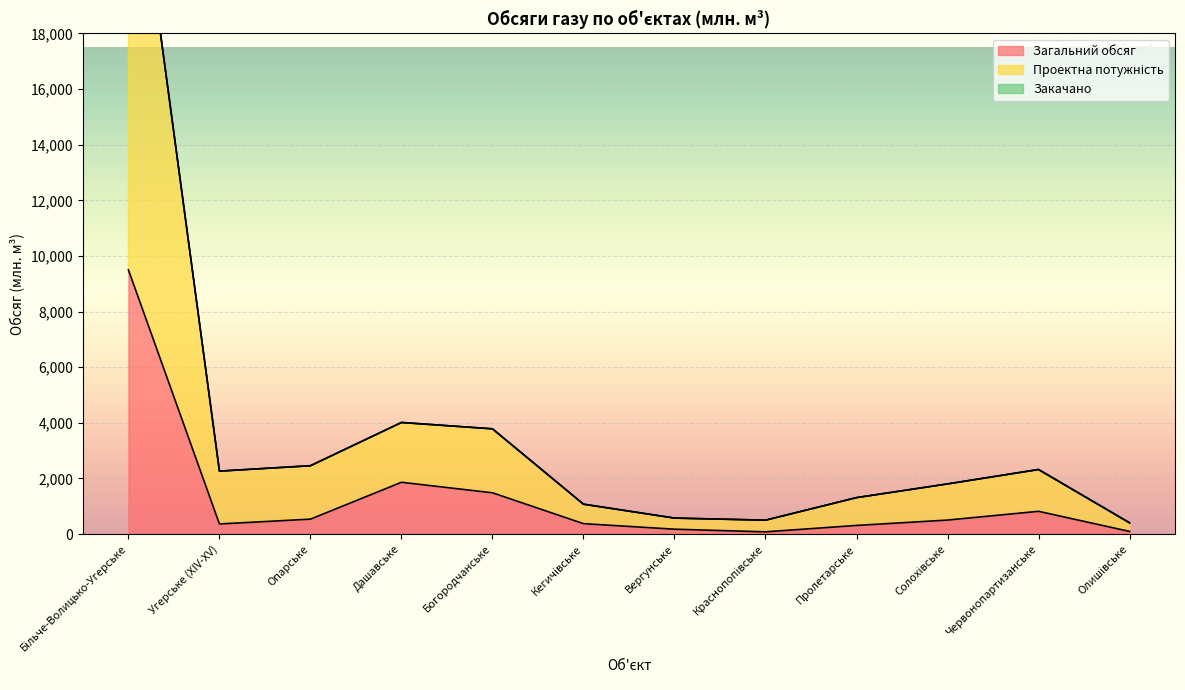

How many lines are shown in the chart?

2